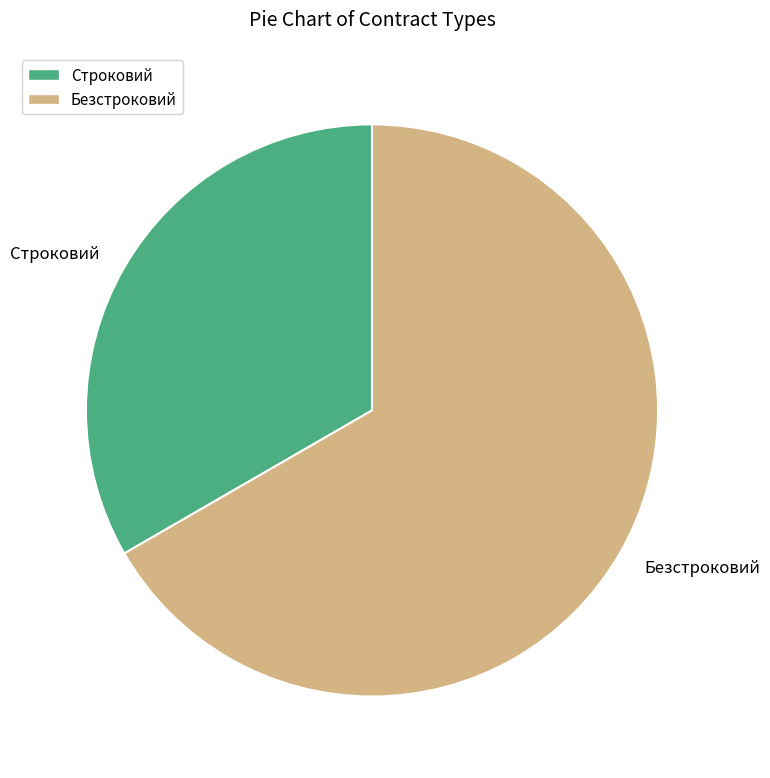

Is the sum of Безстроковий and Строковий greater than half?

Yes